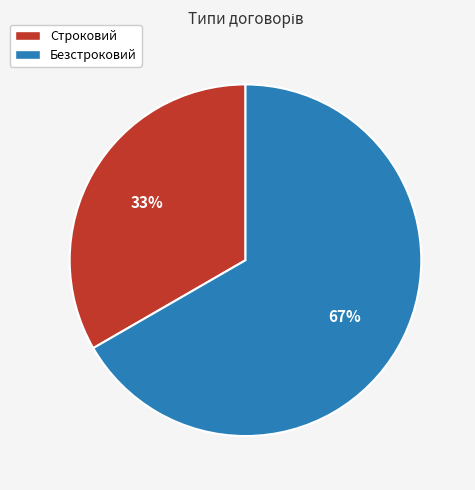

Is it true that Строковий is 44% of the pie?

False